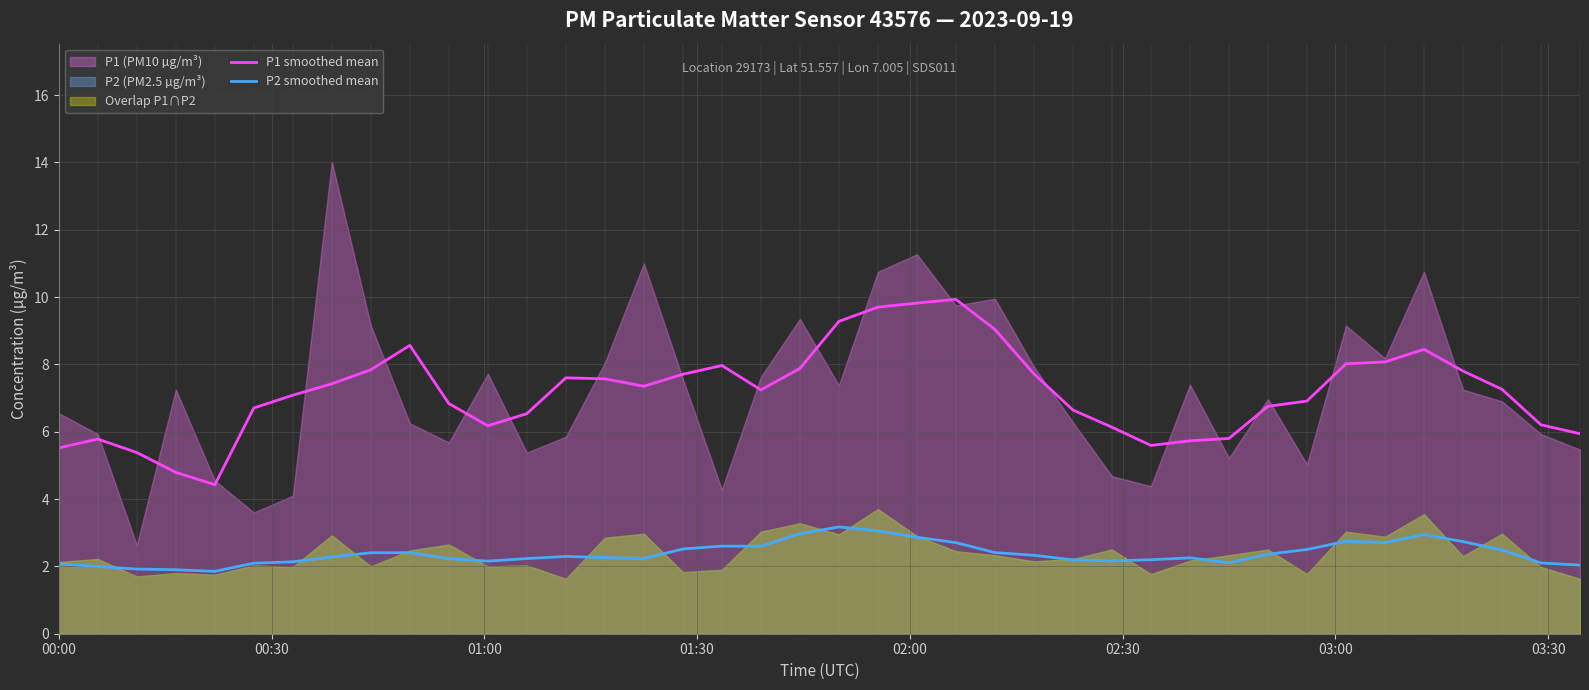

What is the minimum value for P1 smoothed mean?

4.4